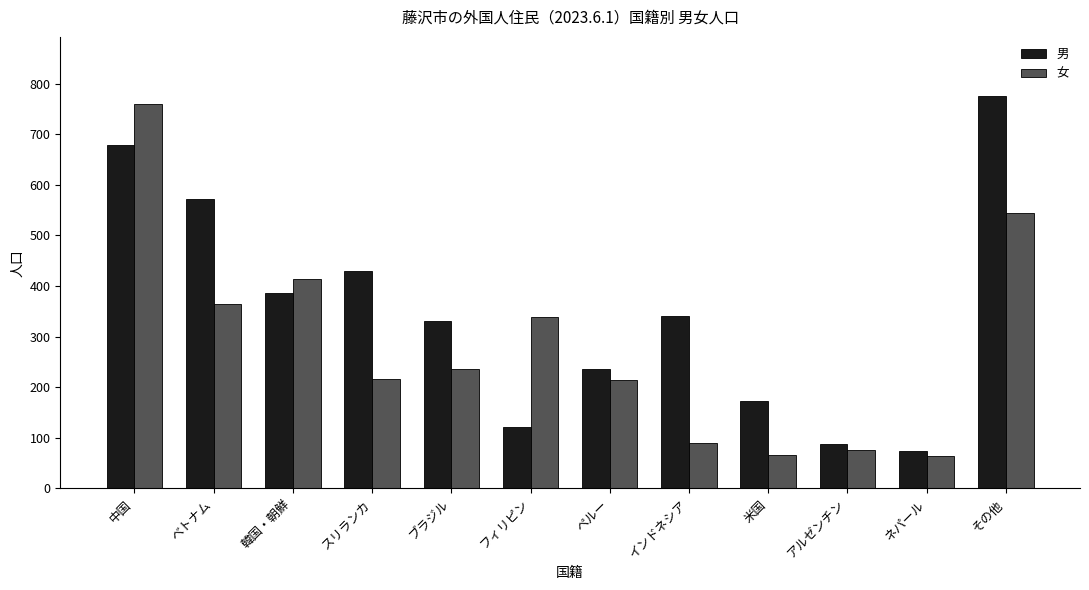

How many data points does each series have?

12